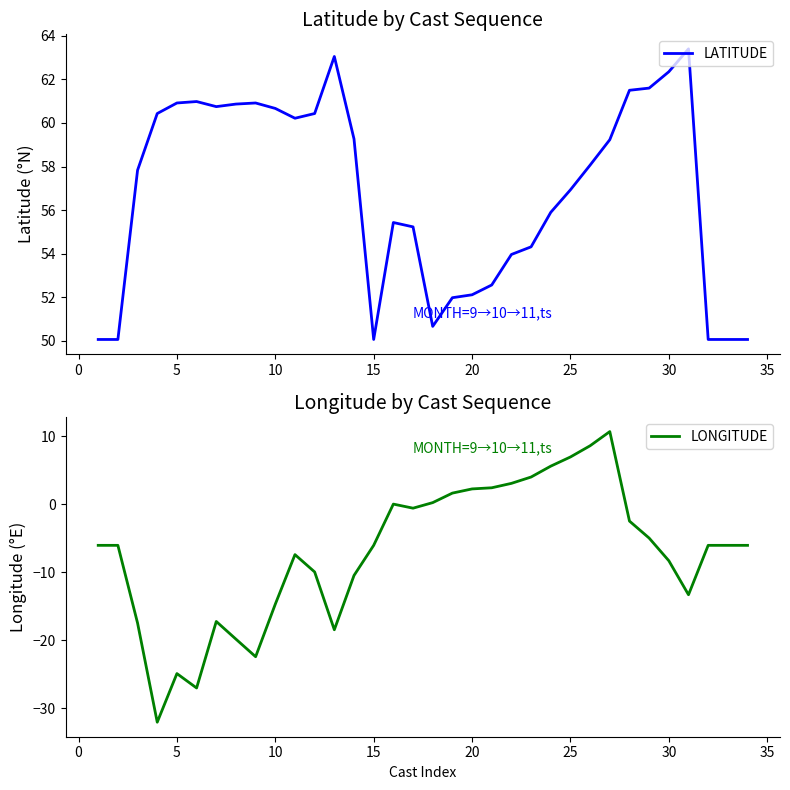

The LATITUDE series shows 98.6 at 15. True or false?

False